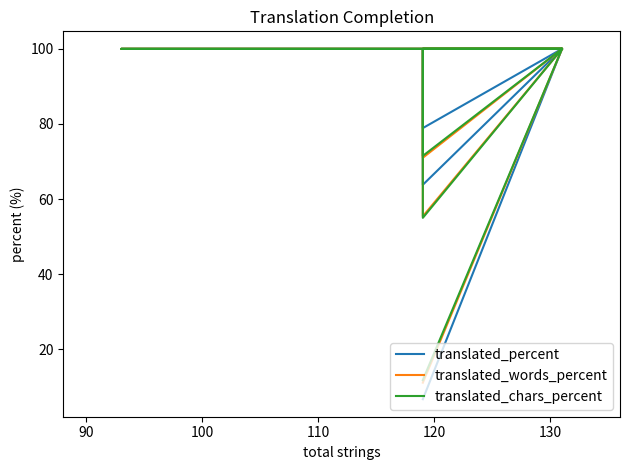

Reading left to right, list all the values displayed in this chart.

translated_percent: 6.7	100.0	100.0	100.0	100.0	86.5	63.8	100.0	100.0	78.9	100.0
translated_words_percent: 11.1	100.0	100.0	100.0	100.0	83.7	55.4	100.0	100.0	71.0	100.0
translated_chars_percent: 11.8	100.0	100.0	100.0	100.0	81.4	55.0	100.0	100.0	71.5	100.0